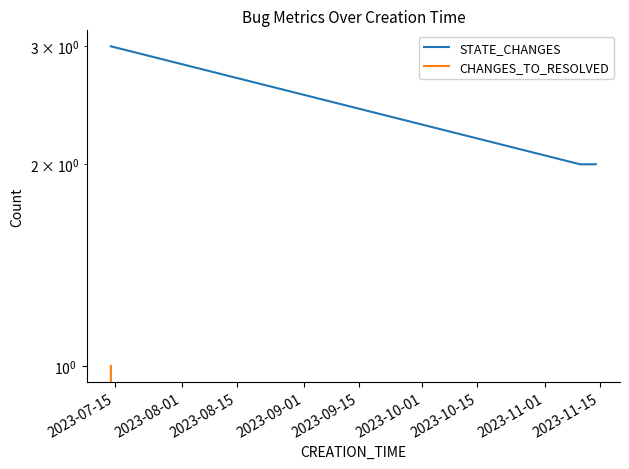

Reading left to right, extract all data points from this chart.

STATE_CHANGES: 3	2	2
CHANGES_TO_RESOLVED: 1	0	0